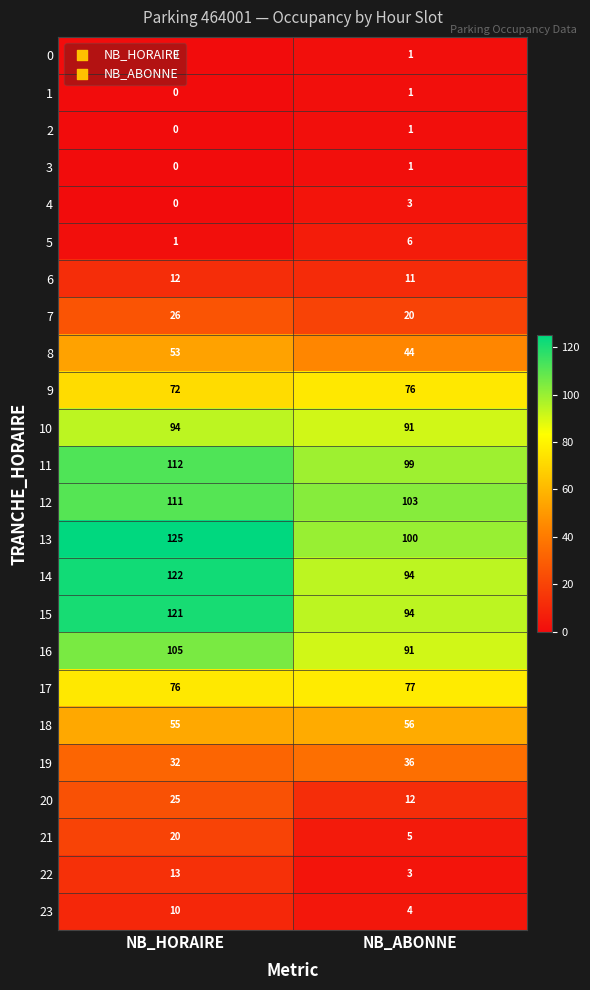

What is the difference between the maximum and minimum values in the 13 series?

25